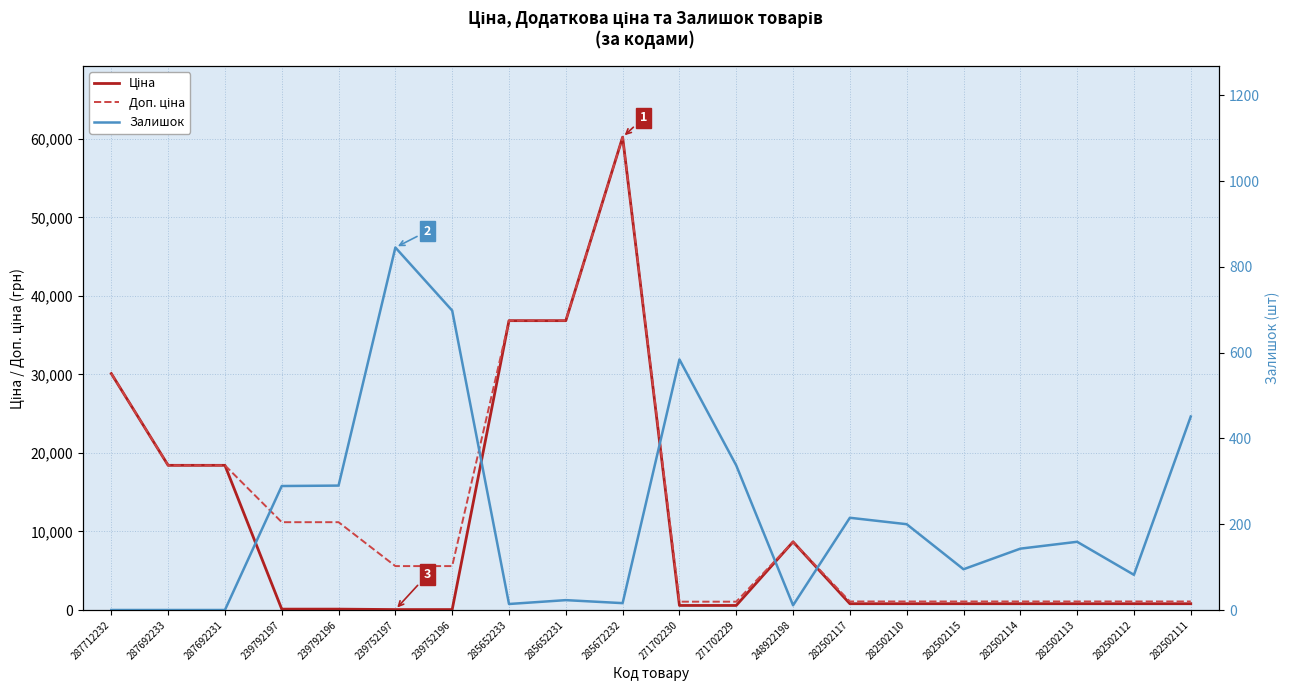

The value of Доп. ціна at 287712232 is 30102.8. True or false?

True